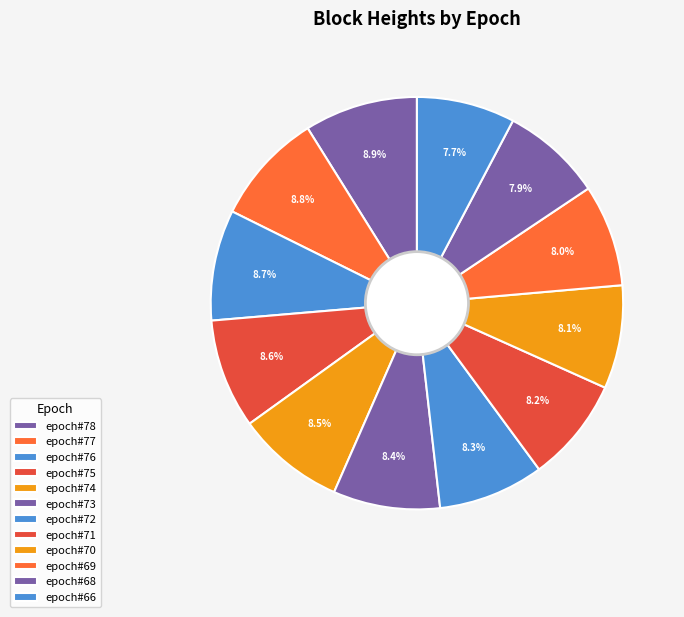

Rank the categories by value from lowest to highest.

epoch#66, epoch#68, epoch#69, epoch#70, epoch#71, epoch#72, epoch#73, epoch#74, epoch#75, epoch#76, epoch#77, epoch#78